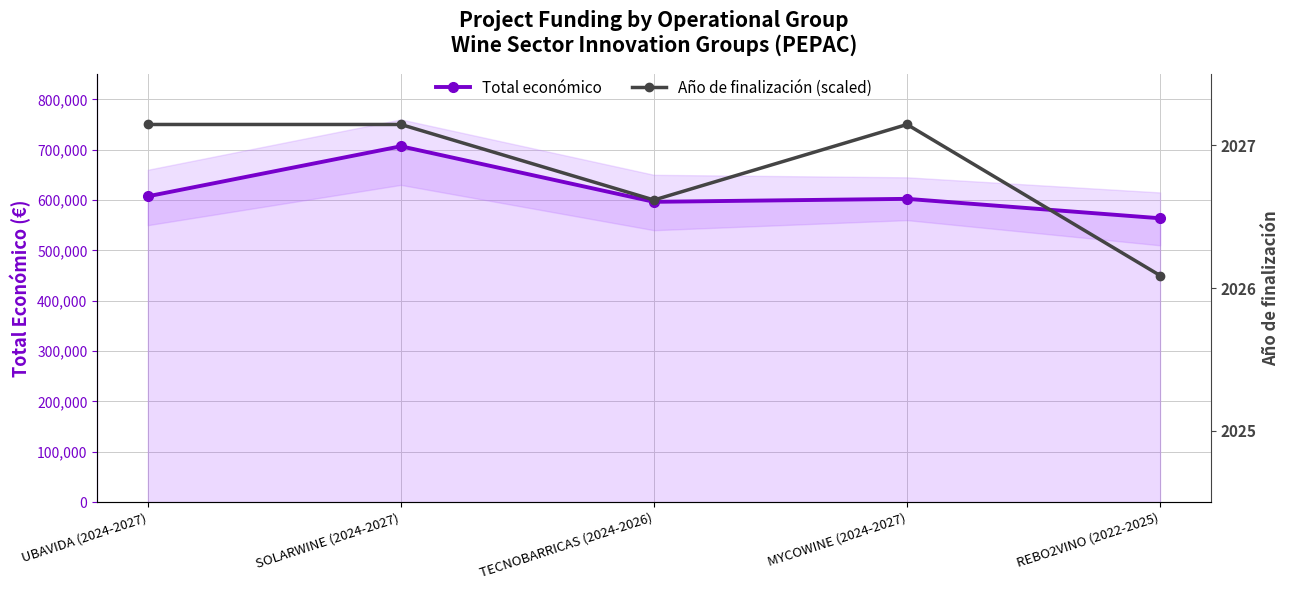

What is the greatest value displayed?

750000.0